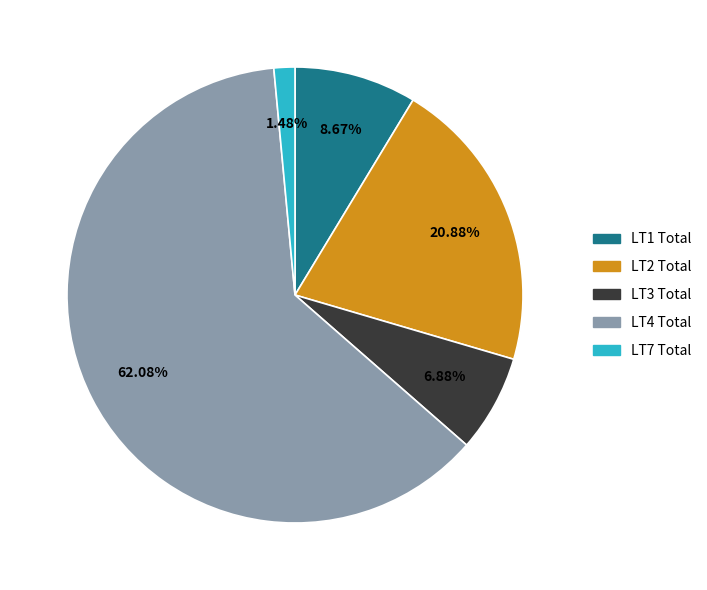

Combined, what portion of the pie is LT1 Total and LT3 Total?

15.6%